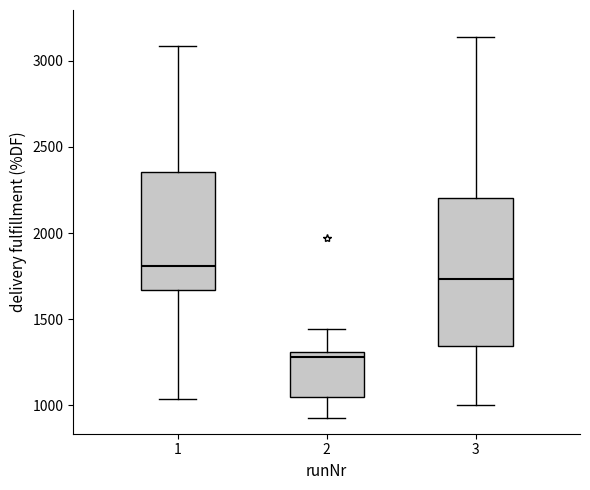

Which box is the tallest, from its lower edge to its upper edge?

3